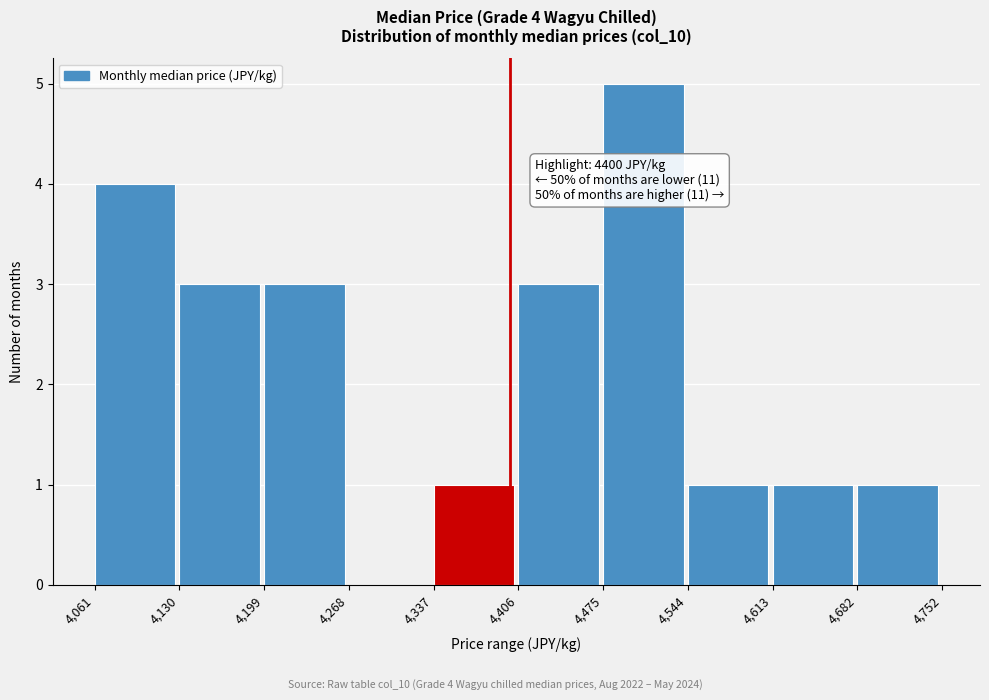

Over which range of the x-axis is the bar tallest?

4,475 to 4,544